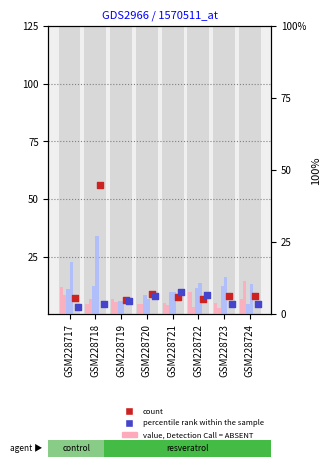

Which series reaches the maximum Y coordinate?

count